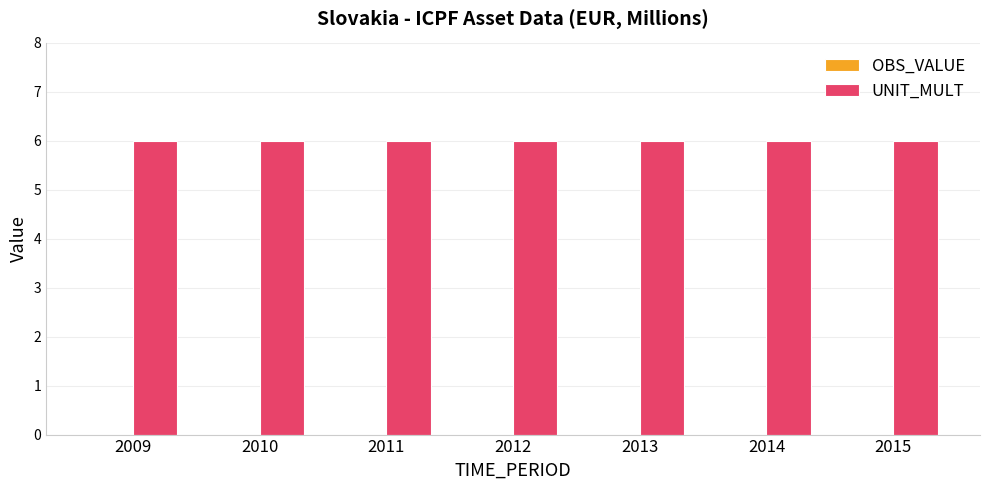

How many groups of bars are there?

7